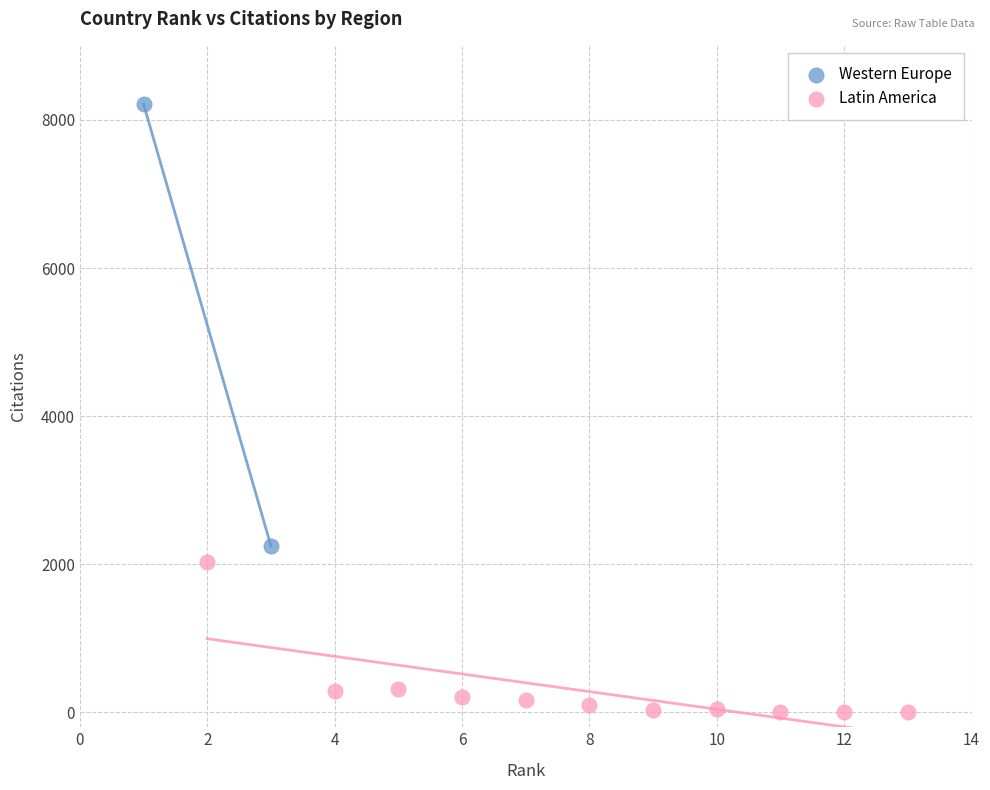

What are all the series names shown in the legend?

Western Europe, Latin America